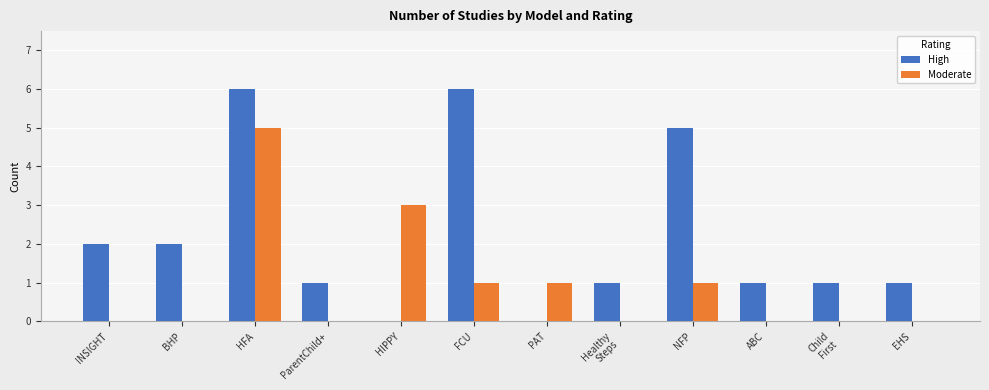

Count the number of categories in the chart.

12